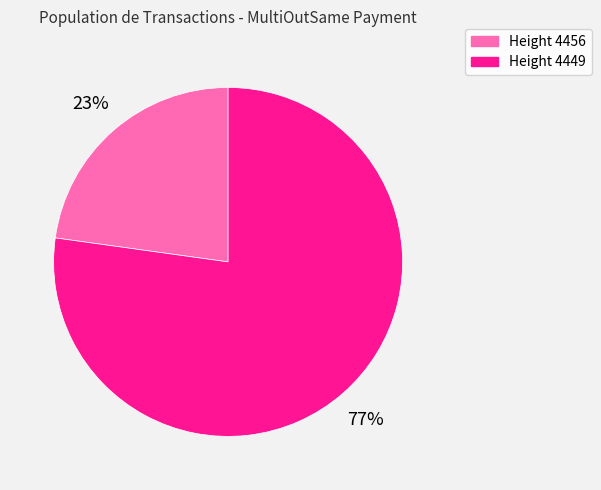

To the nearest percent, what is the average slice percentage?

50%